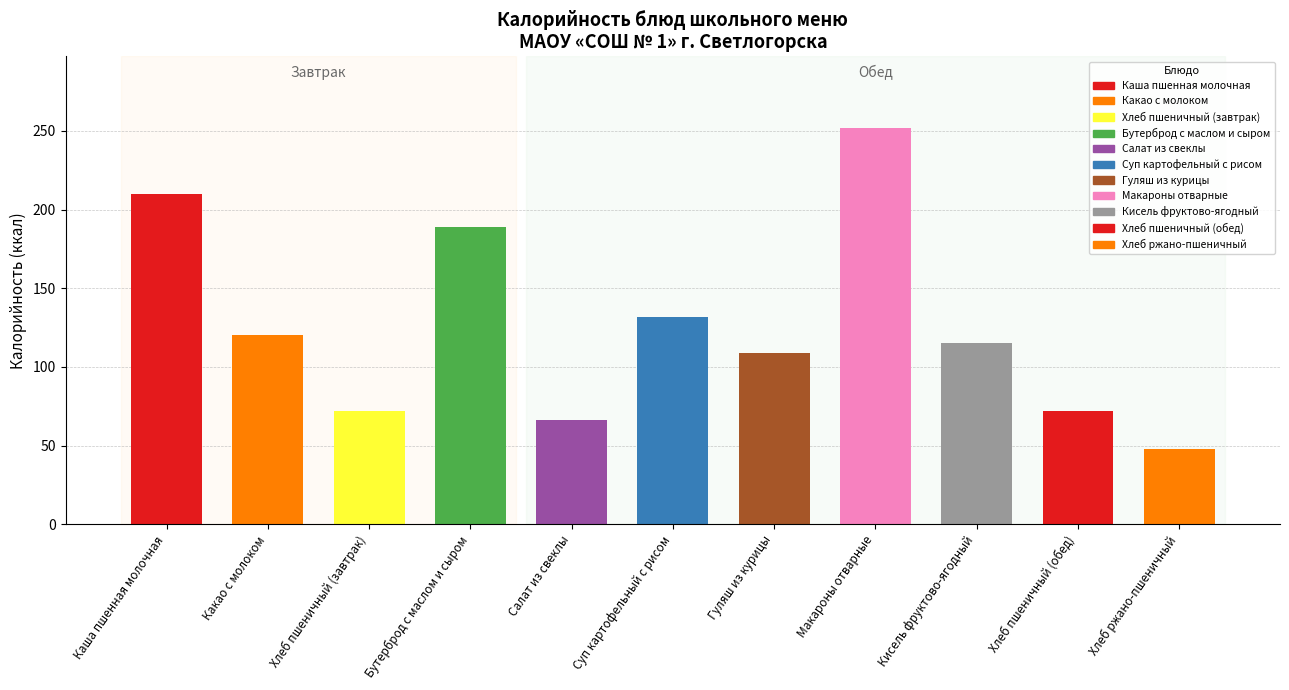

Which category has the lowest value across all series?

Хлеб ржано-пшеничный